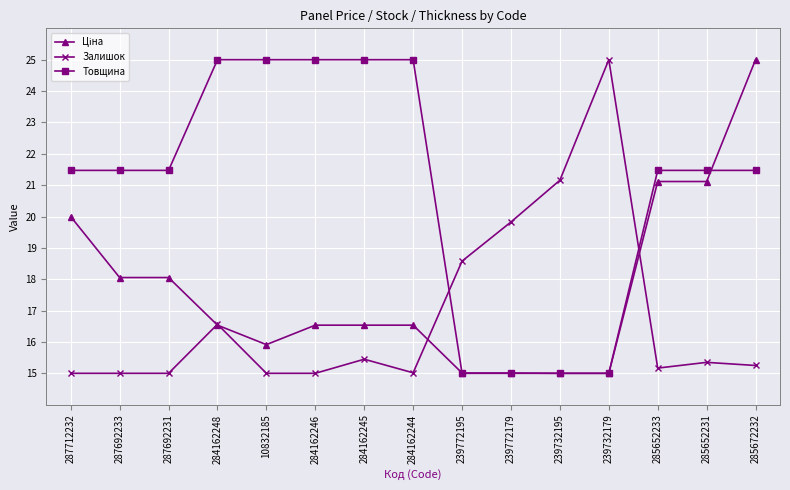

Which series has the largest total across all categories?

Товщина